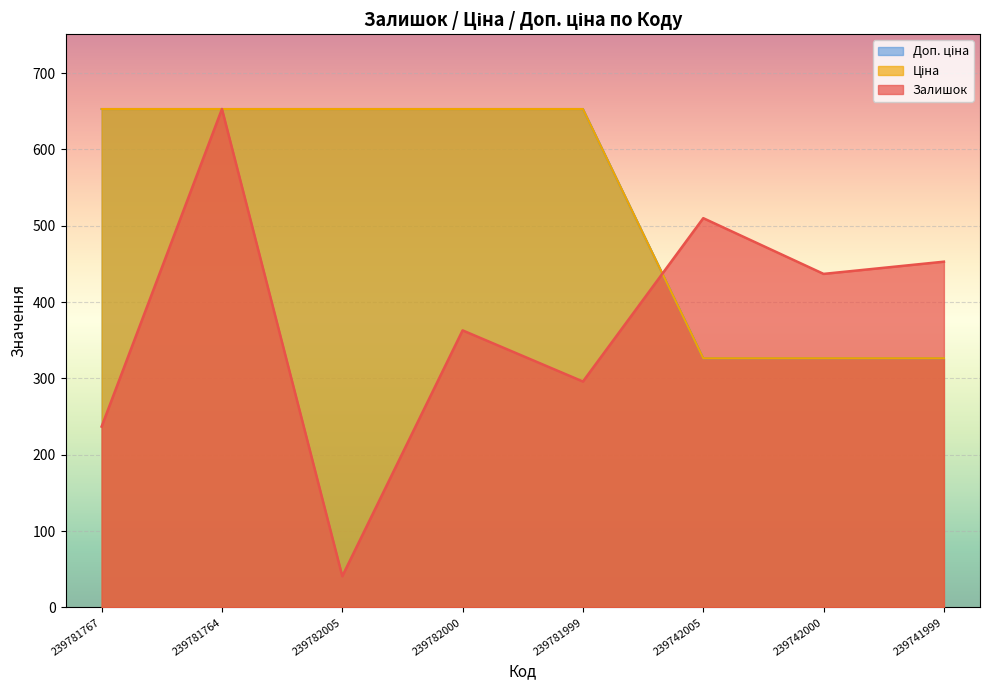

What position from the right is 239782005?

6